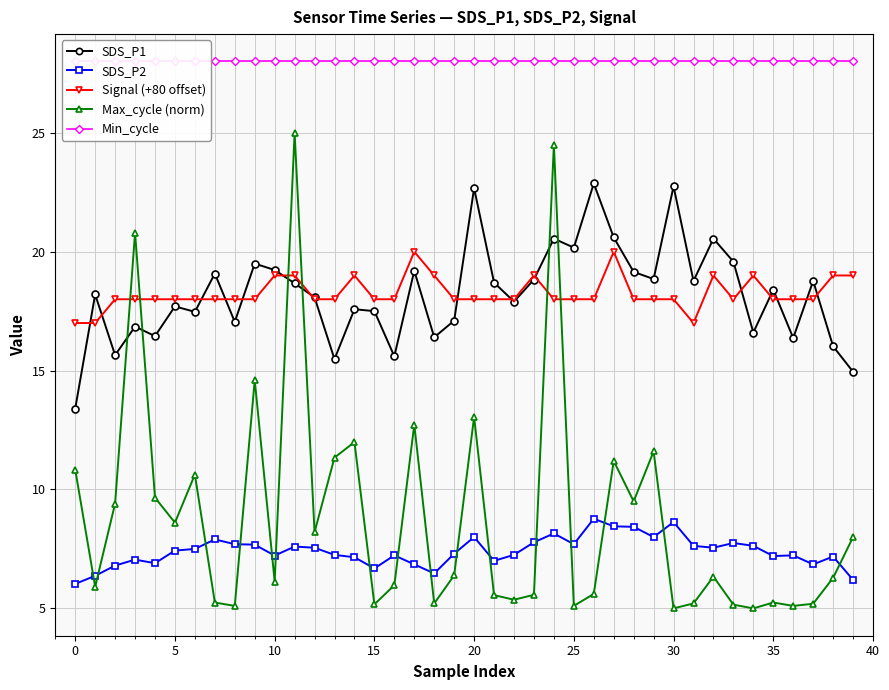

At which category is the sum across all series the highest?

24